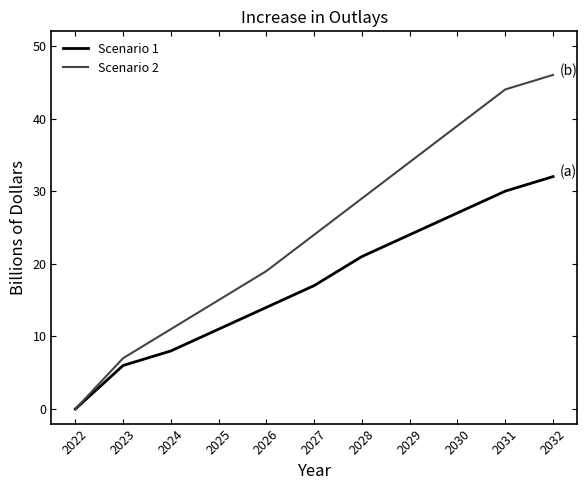

How many series are shown in this chart?

2